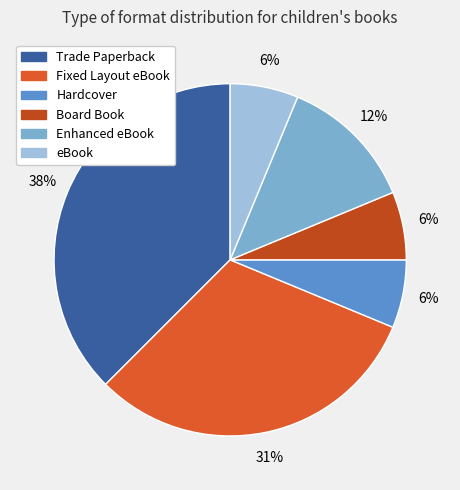

How many segments does this pie chart have?

6